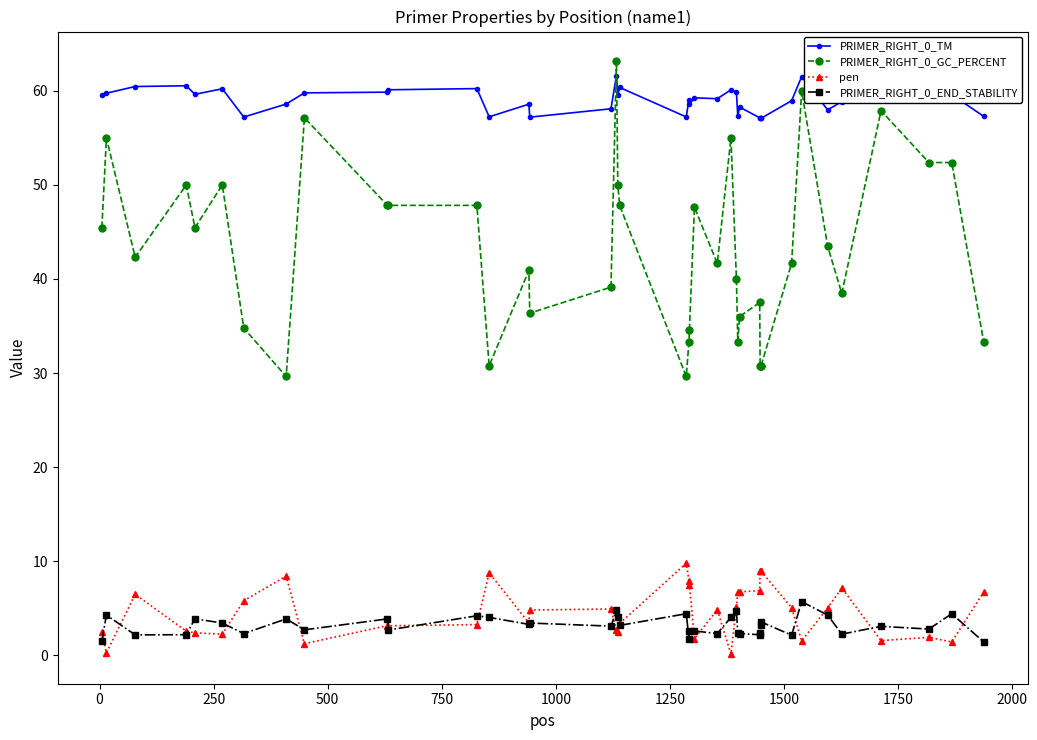

What is the value of the pen point at the 6th from the left?

2.2